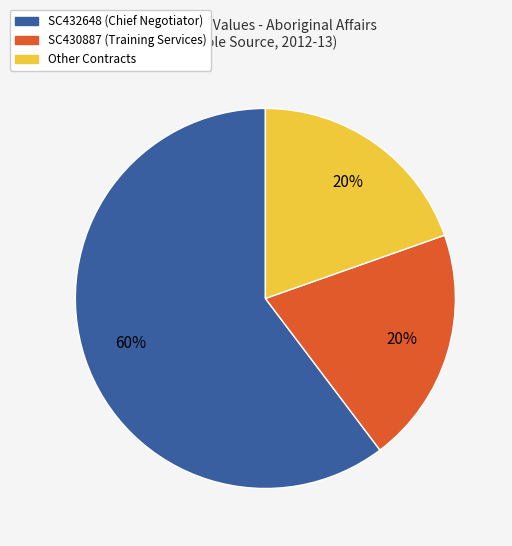

What is the ratio of the value at Other Contracts to the value at SC430887 (Training Services)?

1.0